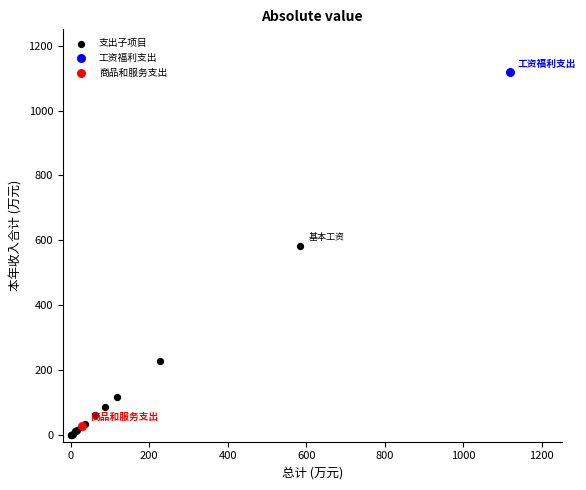

What are all the series names shown in the legend?

支出子项目, 工资福利支出, 商品和服务支出